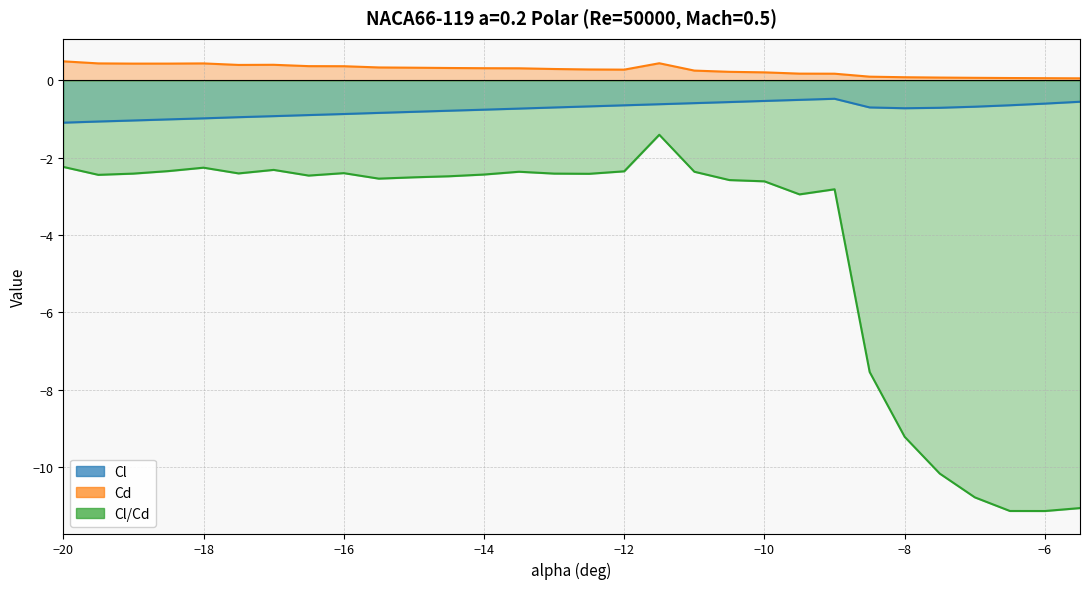

What is the maximum value shown in the chart?

0.5